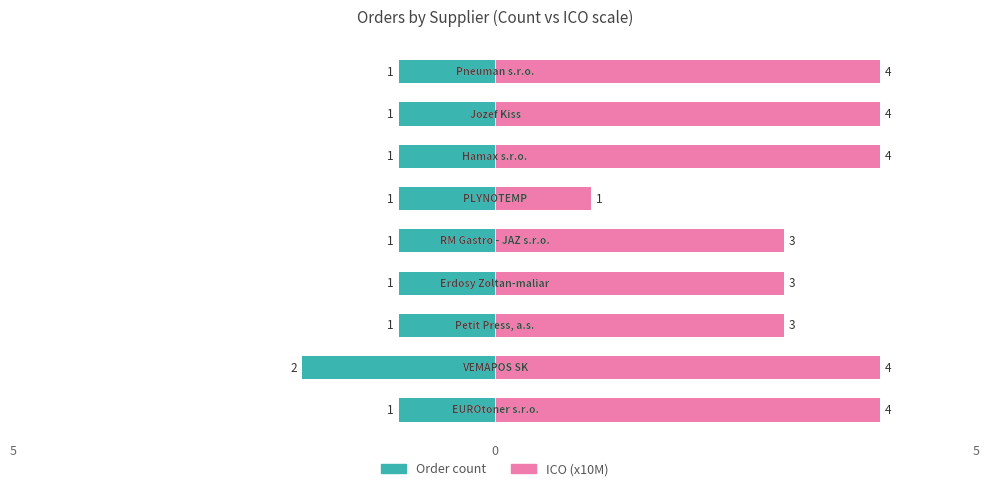

Is it true that ICO (x10M) equals 5 at 3?

False